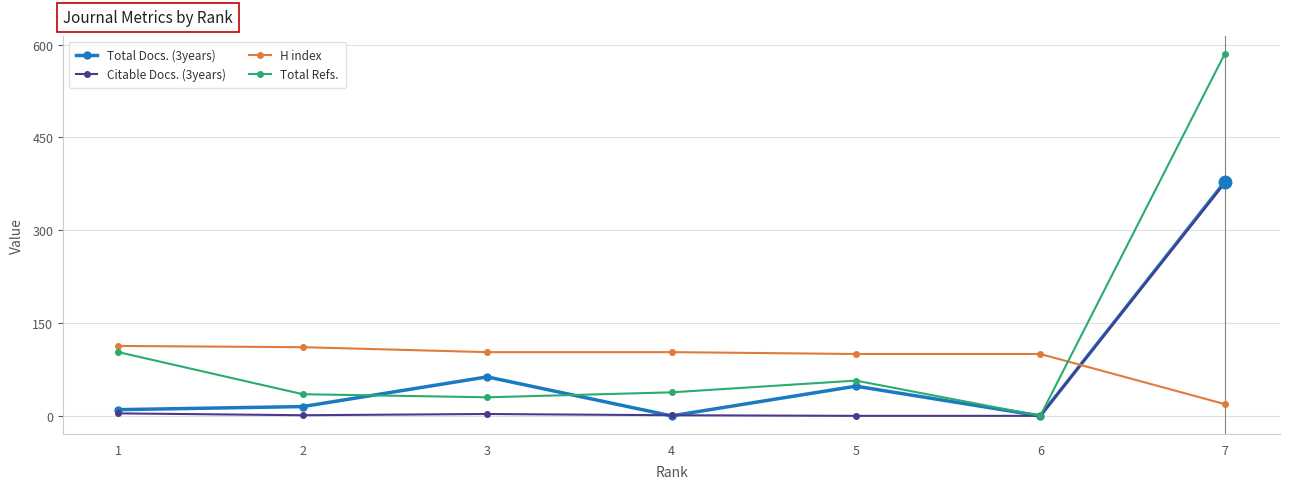

At which category is the sum across all series the highest?

7